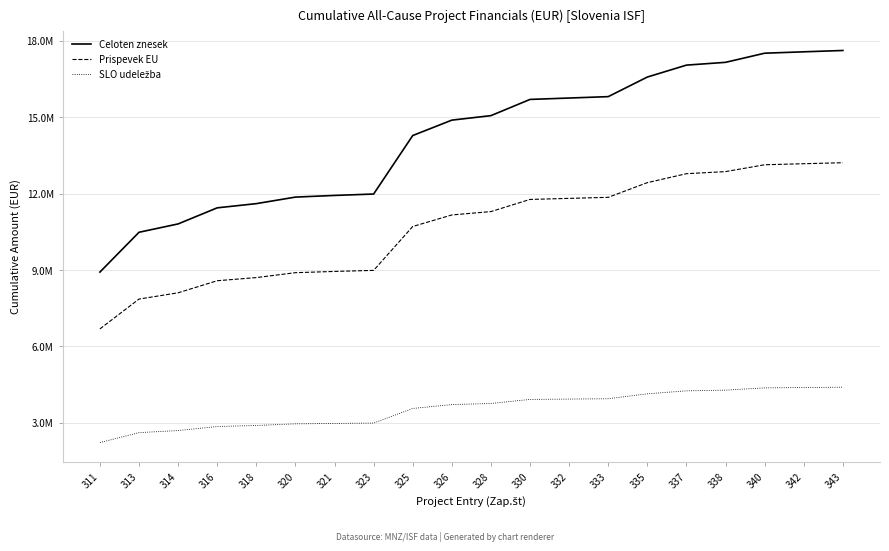

What is the difference between the Prispevek EU values at 314 and 318?

596900.2